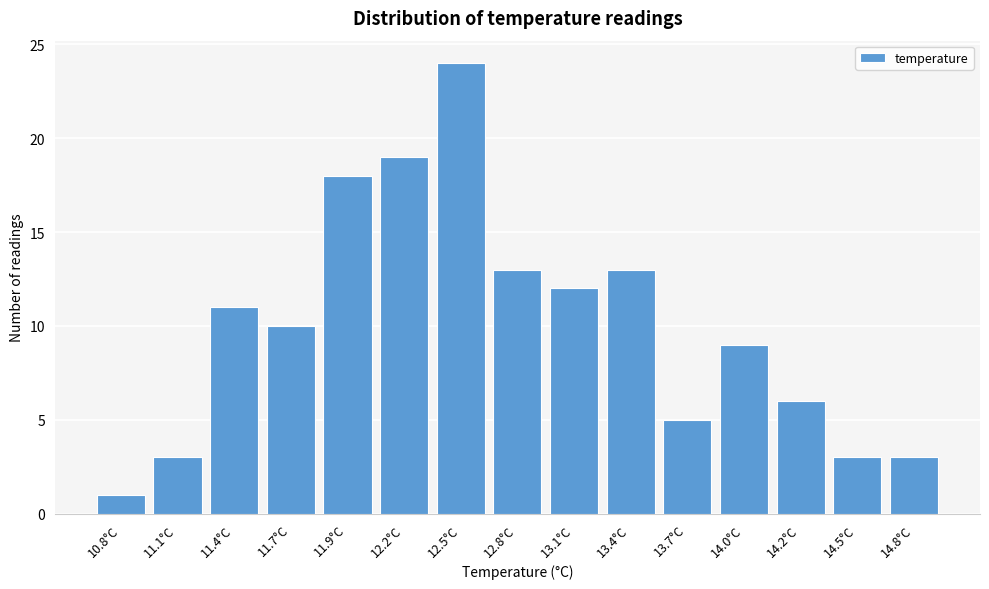

Reading left to right, what are all the values shown in this chart?

1	3	11	10	18	19	24	13	12	13	5	9	6	3	3